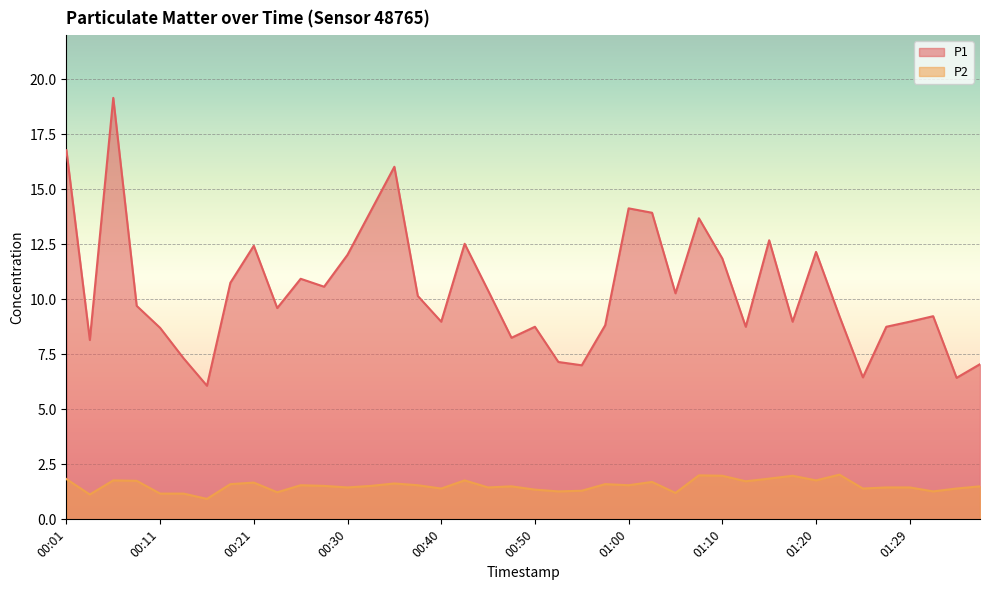

What position from the left is 00:53?

22